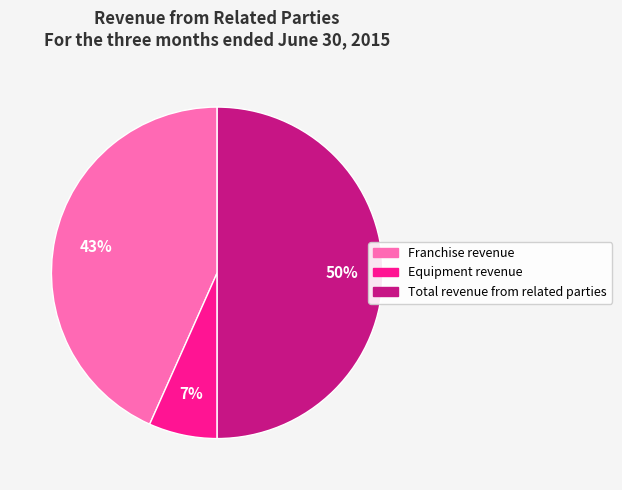

Which slice is the largest?

Total revenue from related parties